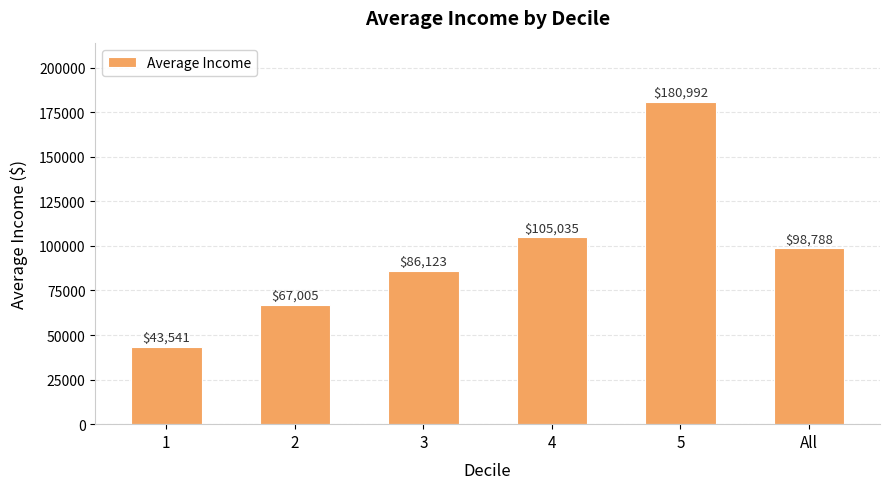

Is it true that the value at 4 is 58765.3?

False